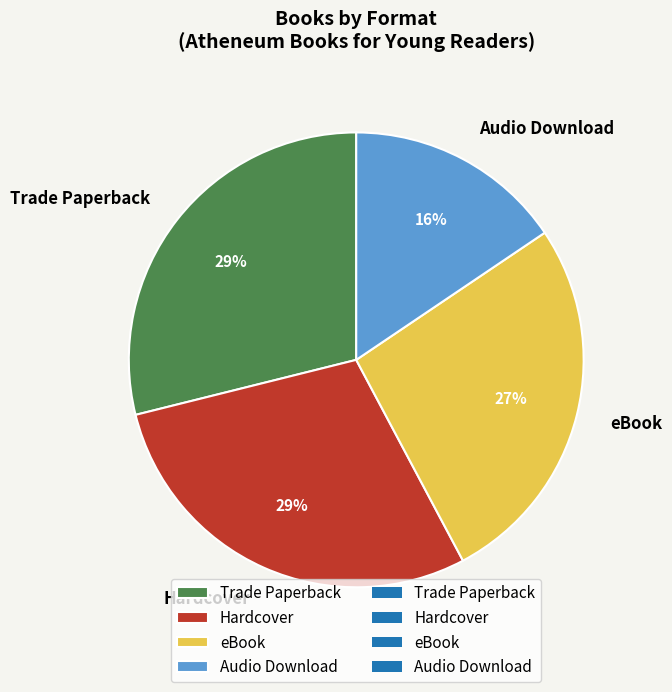

Is the sum of Trade Paperback and Hardcover greater than half?

Yes